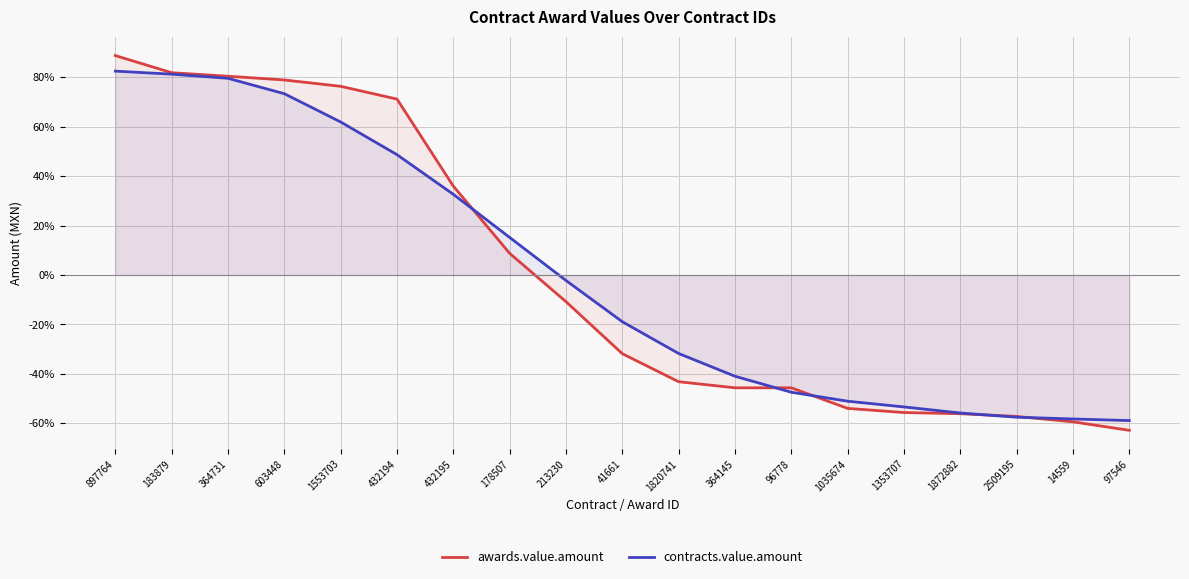

How many lines are shown in the chart?

2